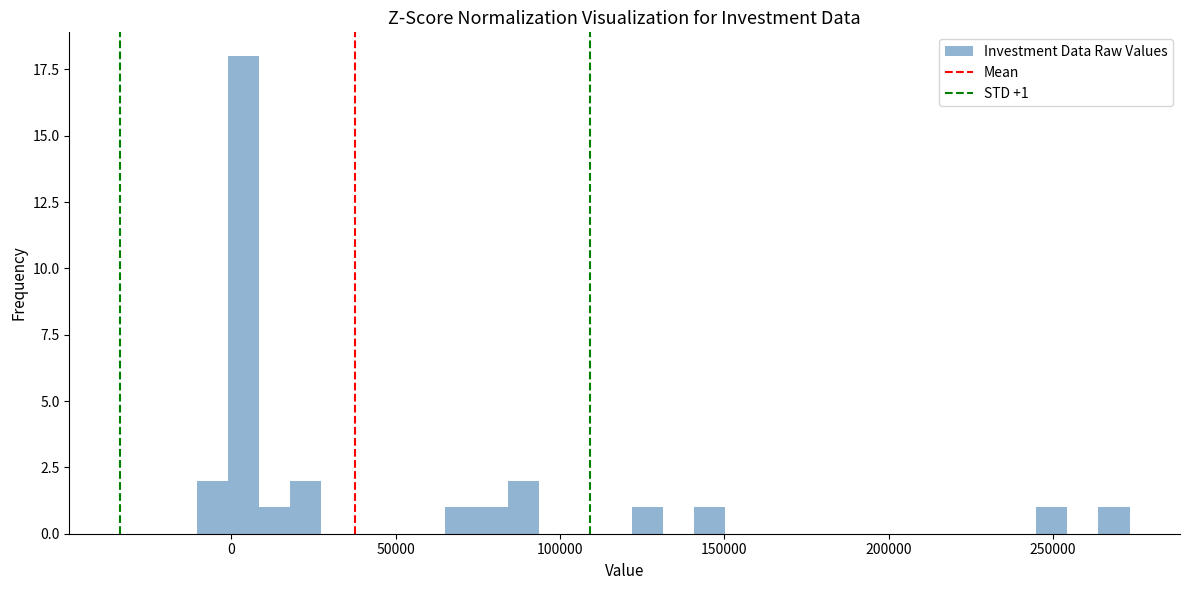

Around what value on the x-axis is the tallest bar? Give the approximate position of its centre, as read against the axis.

5000